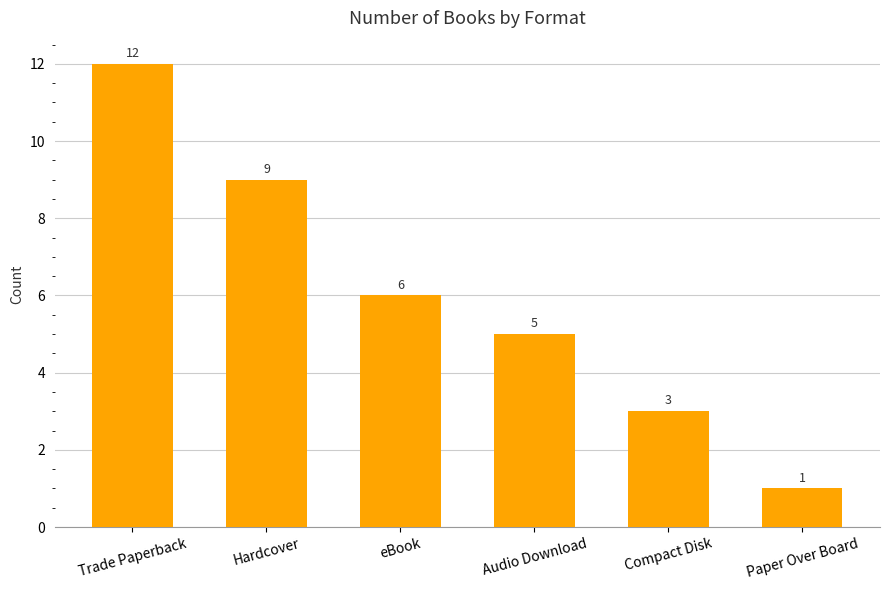

How many distinct data groups are displayed?

1